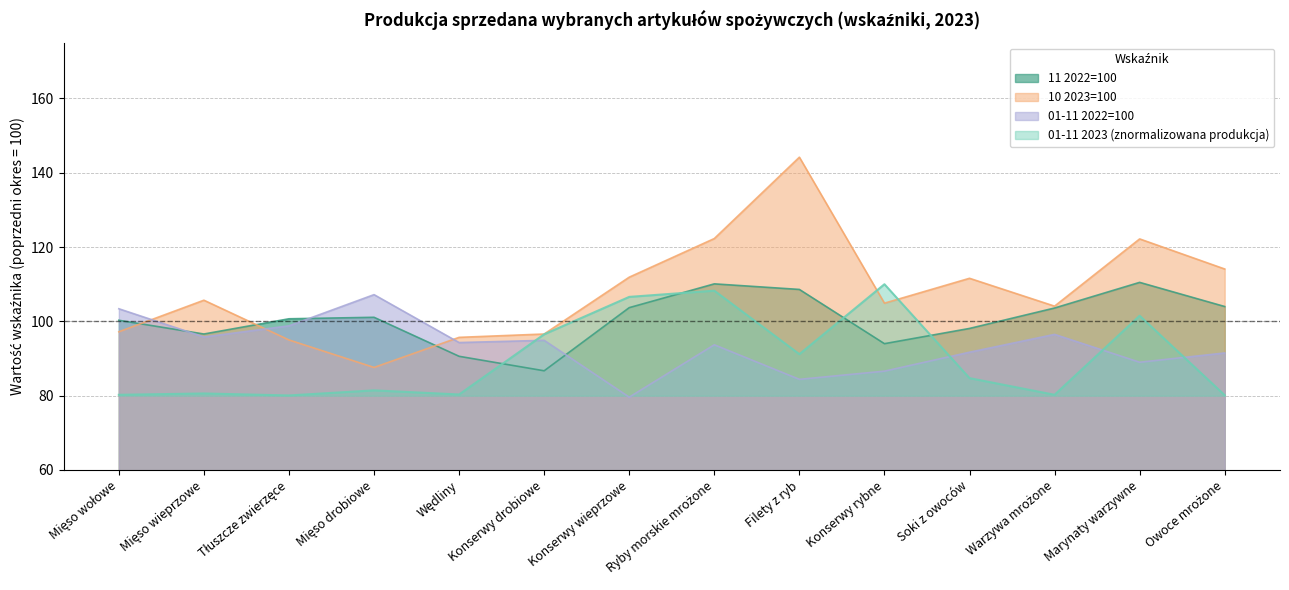

Is it true that 01-11 2023 (tys. t / t / tys. hl) equals 139.9 at Filety z ryb?

False